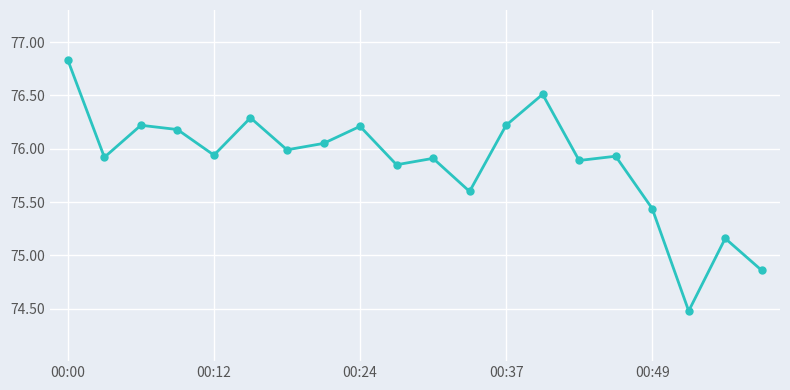

What is the difference between the maximum and second lowest values?

2.0